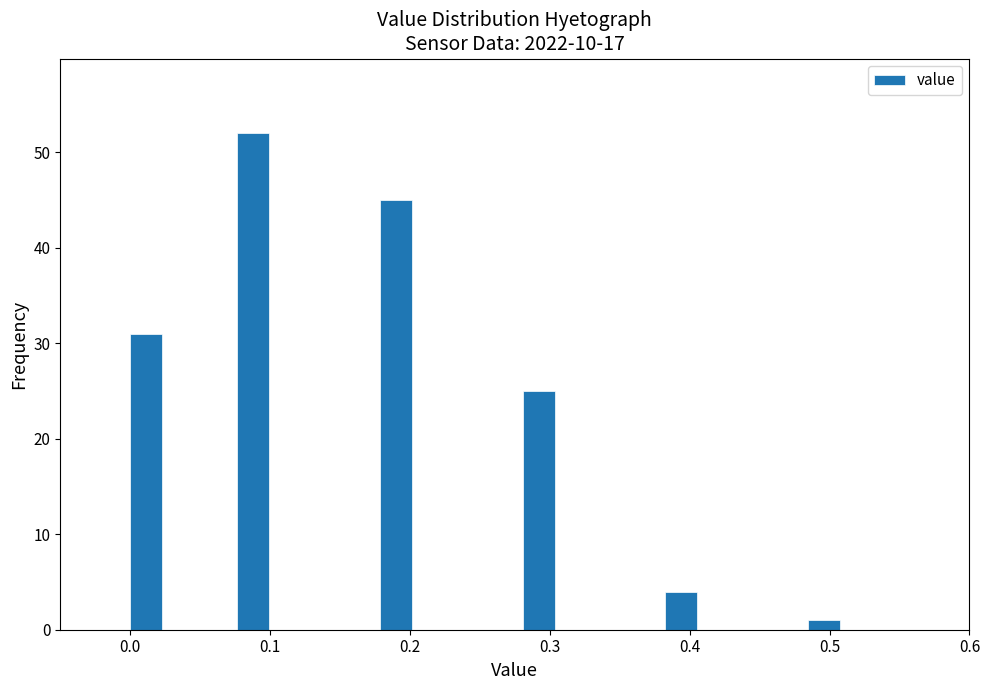

Around what value on the x-axis is the tallest bar? Give the approximate position of its centre, as read against the axis.

0.09